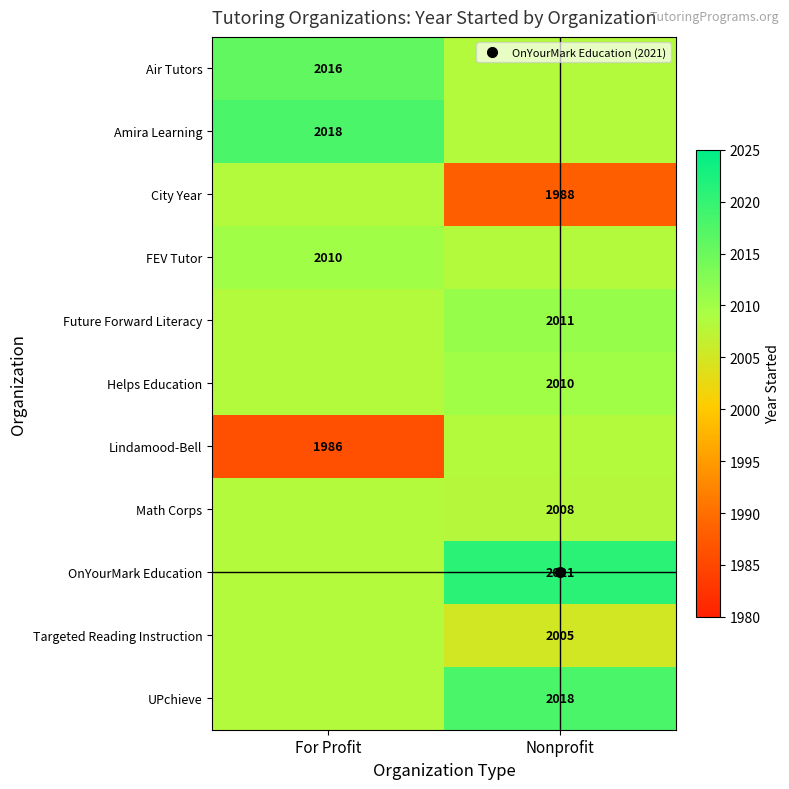

The Future Forward Literacy series shows 2008.3 at For Profit. True or false?

True